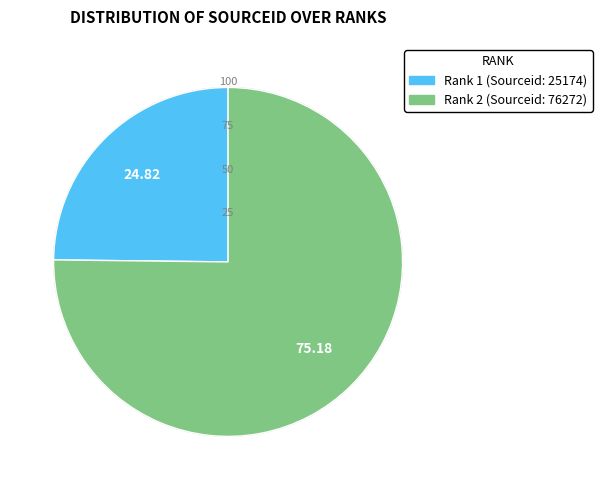

Do Rank 2 (Sourceid: 76272) and Rank 1 (Sourceid: 25174) together represent more than half of the pie?

Yes